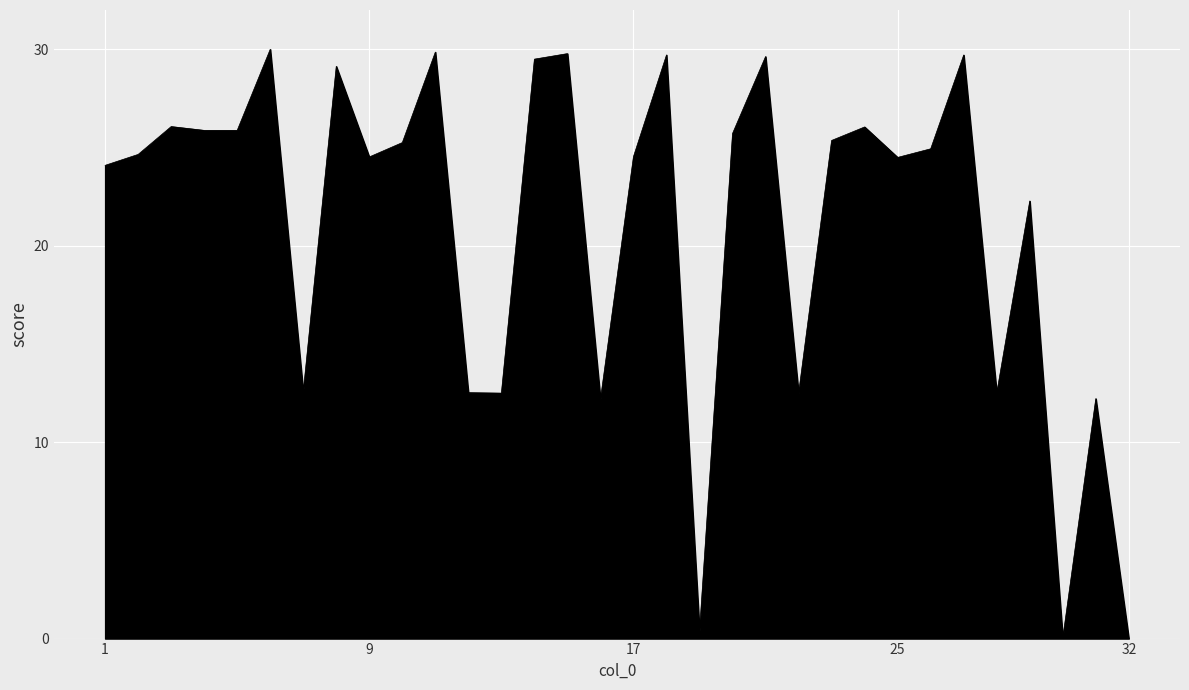

What is the maximum value shown in the chart?

30.0